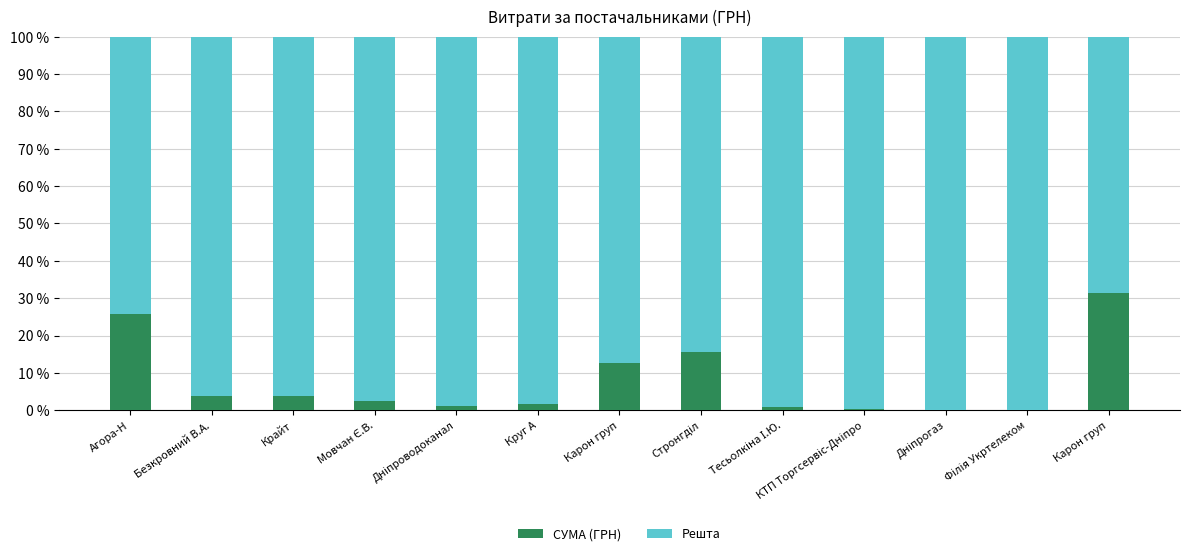

What are all the series names shown in the legend?

СУМА (ГРН), Решта